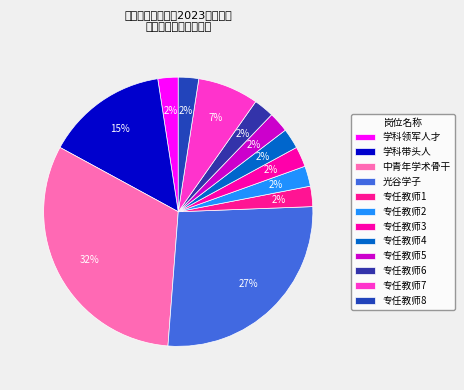

What percentage is NOT represented by 专任教师5?

97.6%